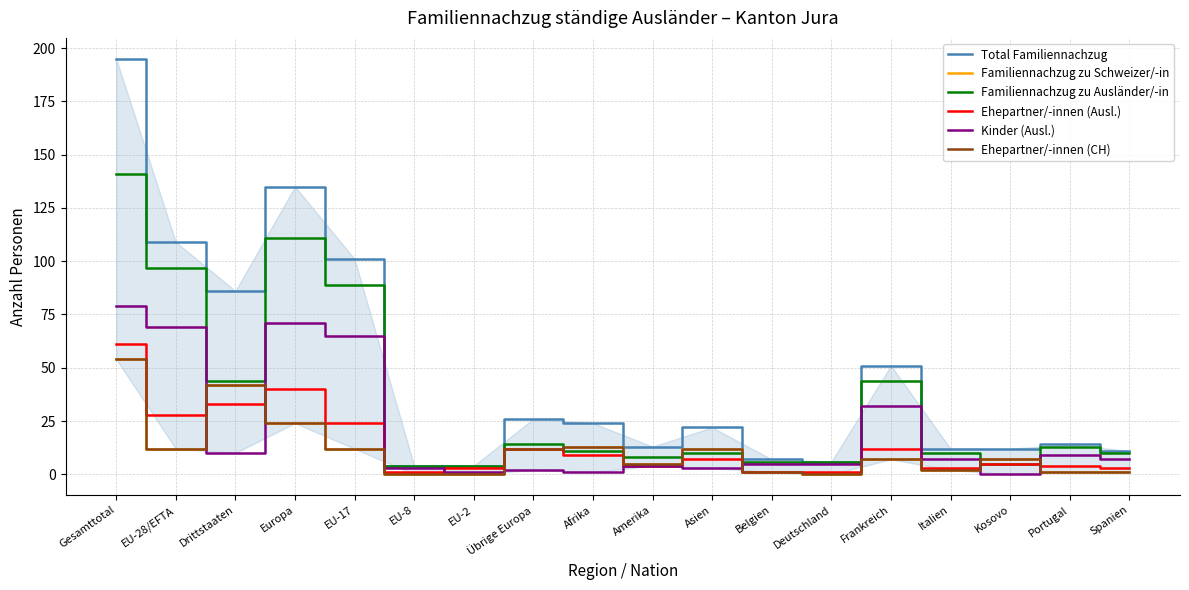

Reading left to right, list all the values displayed in this chart.

Total Familiennachzug: 195	109	86	135	101	4	4	26	24	13	22	7	6	51	12	12	14	11
Familiennachzug zu Schweizer/-in: 54	12	42	24	12	0	0	12	13	5	12	1	0	7	2	7	1	1
Familiennachzug zu Ausländer/-in: 141	97	44	111	89	4	4	14	11	8	10	6	6	44	10	5	13	10
Ehepartner/-innen (Ausl.): 61	28	33	40	24	1	3	12	9	4	7	1	1	12	3	5	4	3
Kinder (Ausl.): 79	69	10	71	65	3	1	2	1	4	3	5	5	32	7	0	9	7
Ehepartner/-innen (CH): 54	12	42	24	12	0	0	12	13	5	12	1	0	7	2	7	1	1